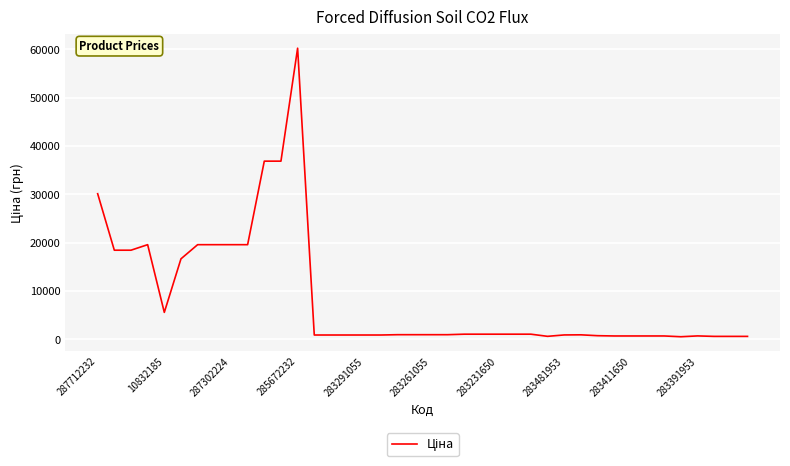

What is the difference between the maximum and minimum values?

59684.9